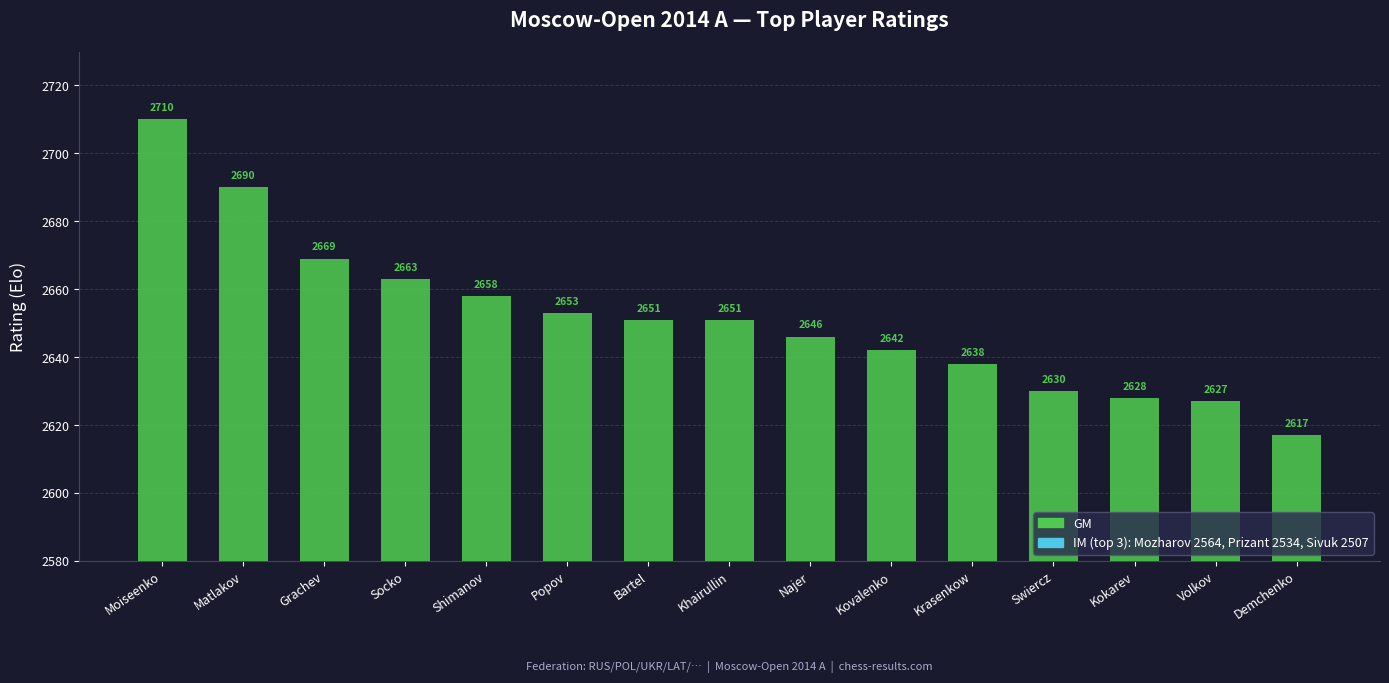

Count the number of categories in the chart.

15